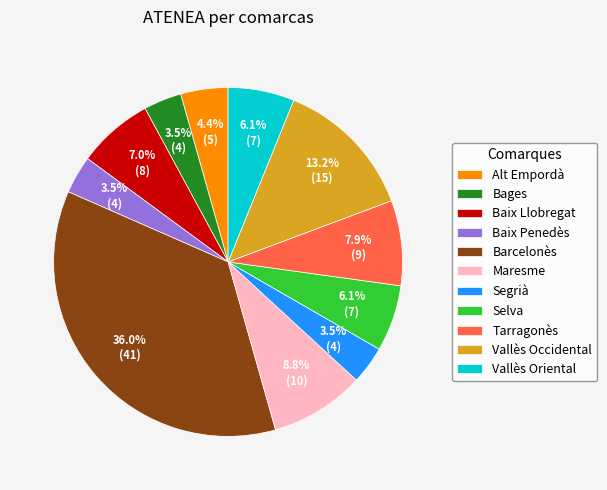

Is there any slice that represents more than half of the pie?

No